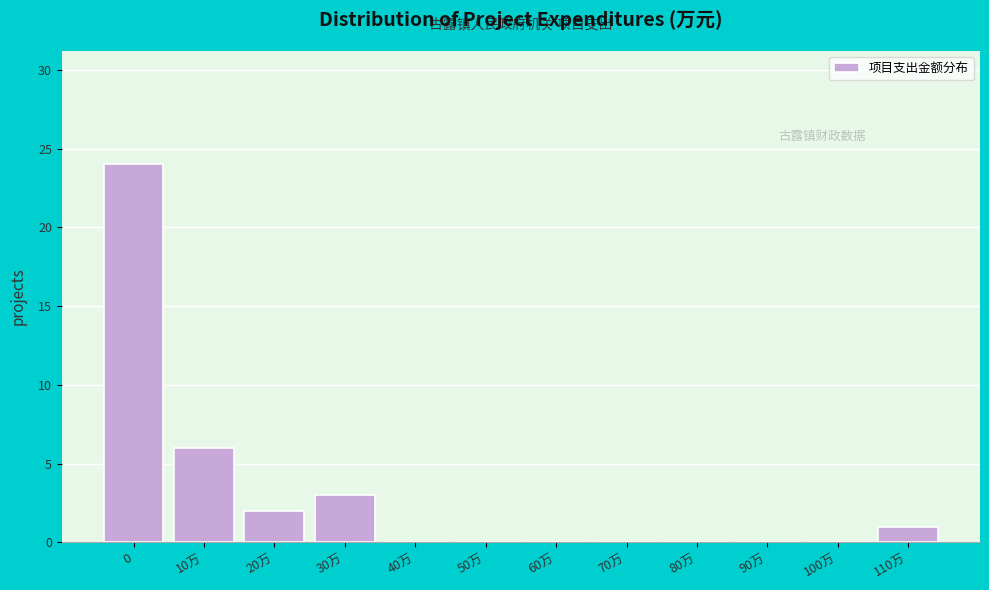

Reading left to right, what are all the values shown in this chart?

0=24	10万=6	20万=2	30万=3	40万=0	50万=0	60万=0	70万=0	80万=0	90万=0	100万=0	110万=1